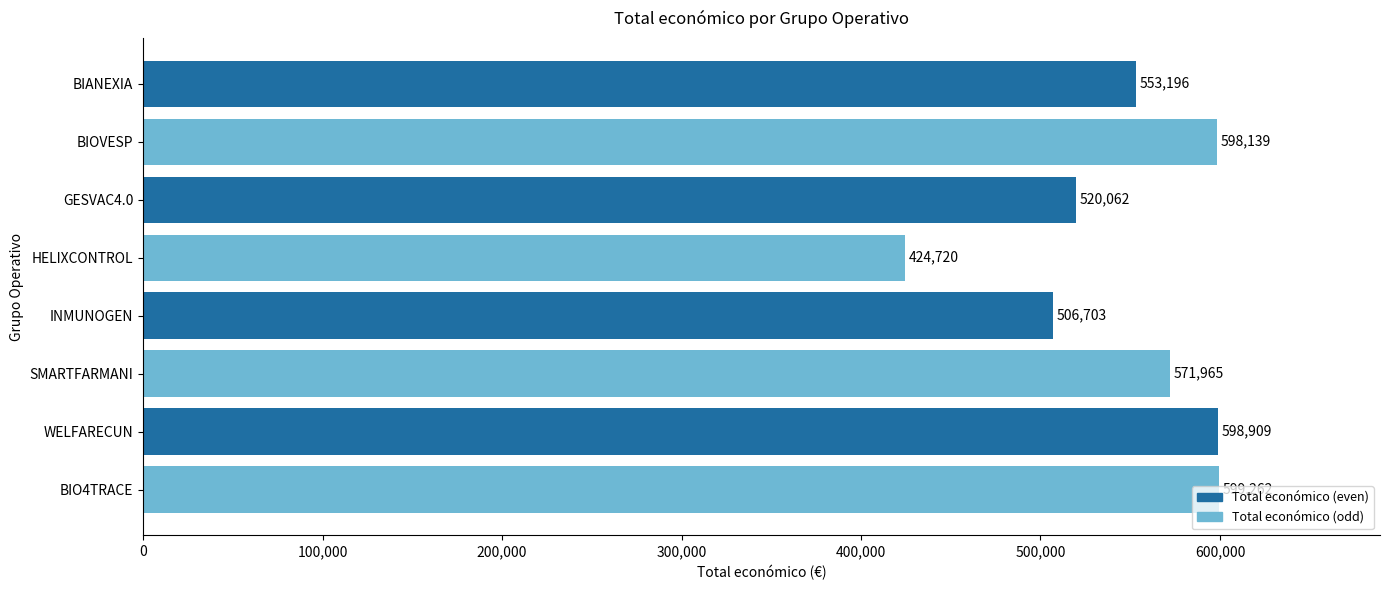

What is the change in value from BIO4TRACE to GESVAC4.0?

-79200